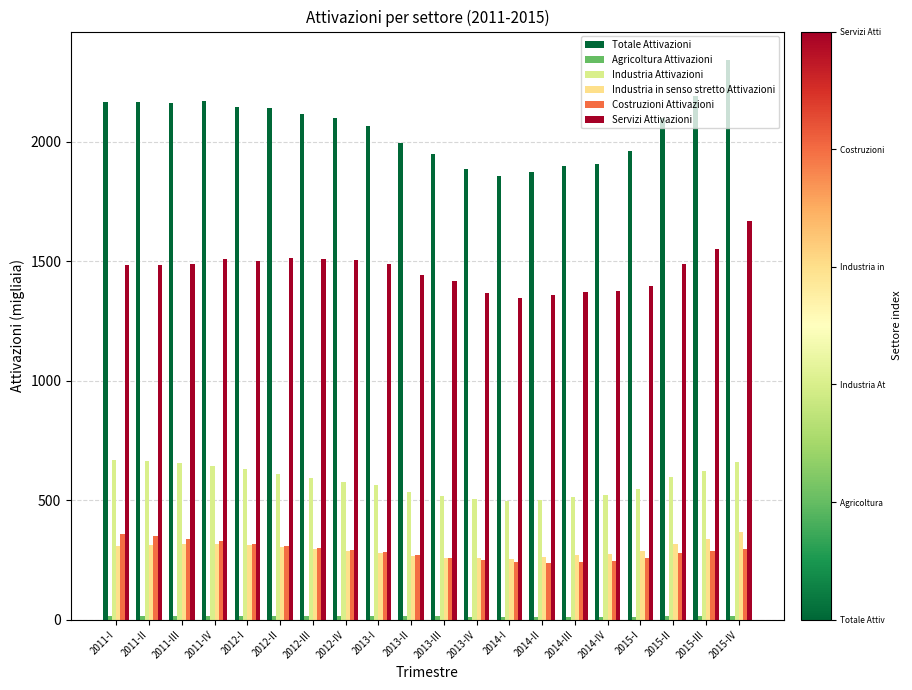

What is the minimum value for Servizi Attivazioni?

1348.3